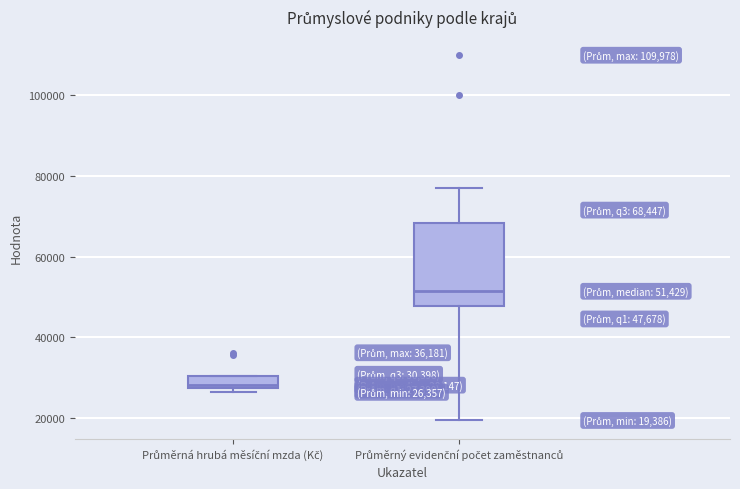

Which box has the lowest median line?

Průměrná hrubá měsíční mzda (Kč)